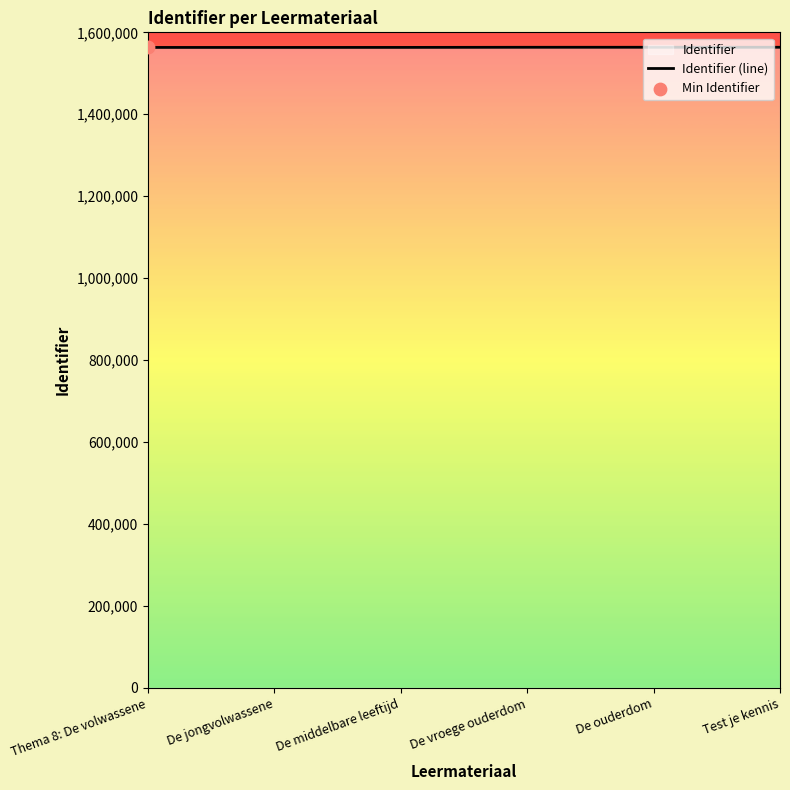

What is the change in value from De jongvolwassene to De vroege ouderdom?

+362